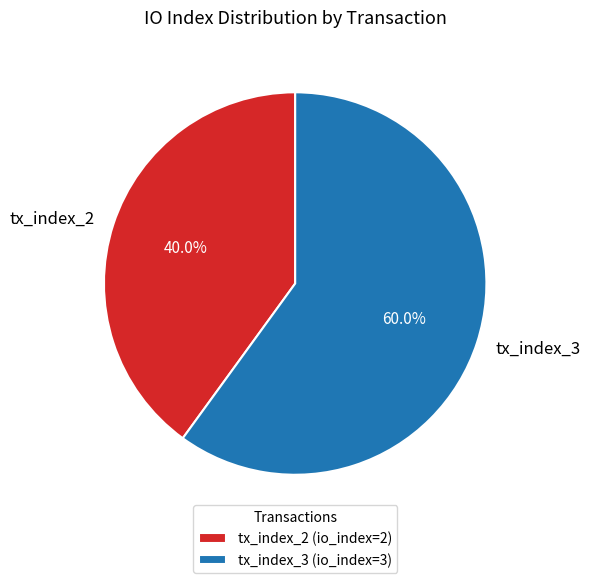

Approximately how many times larger is the value at tx_index_3 compared to tx_index_2?

1.5